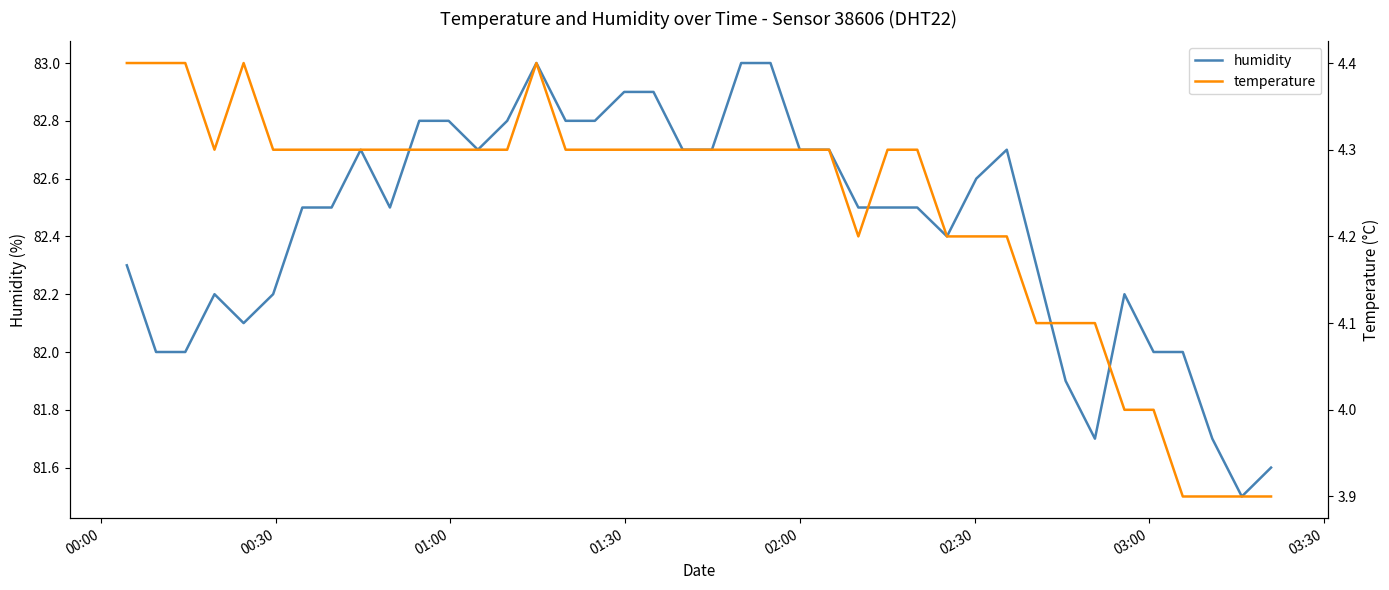

What is the minimum value for humidity?

81.5